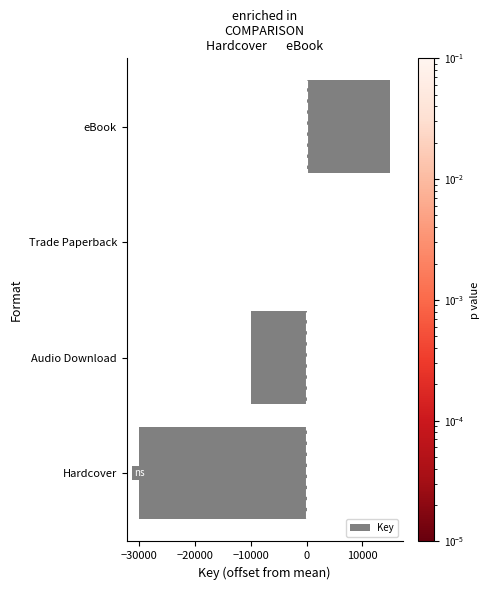

Is it true that the value at eBook is 7950?

False